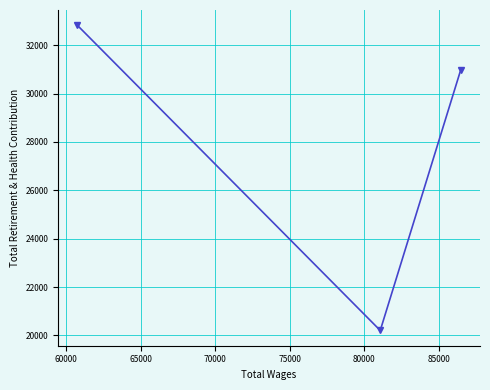

What is the minimum value shown in the chart?

20208